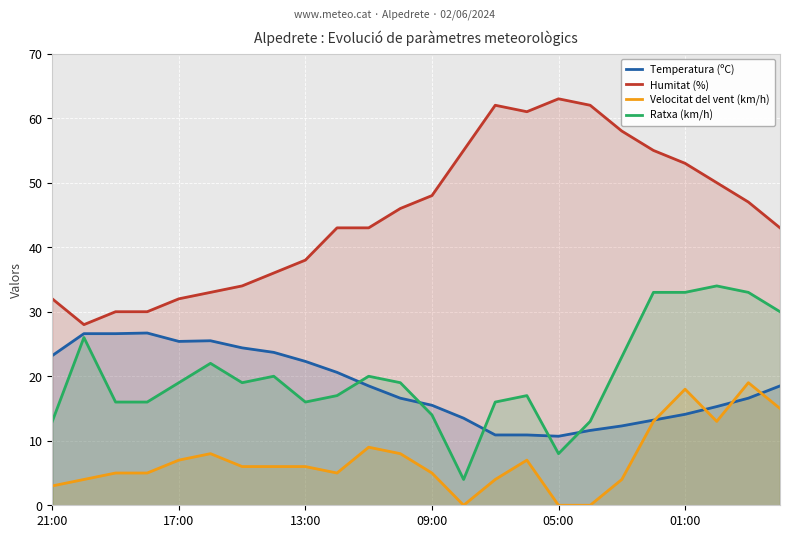

At how many categories does at least one series exceed 22?

24